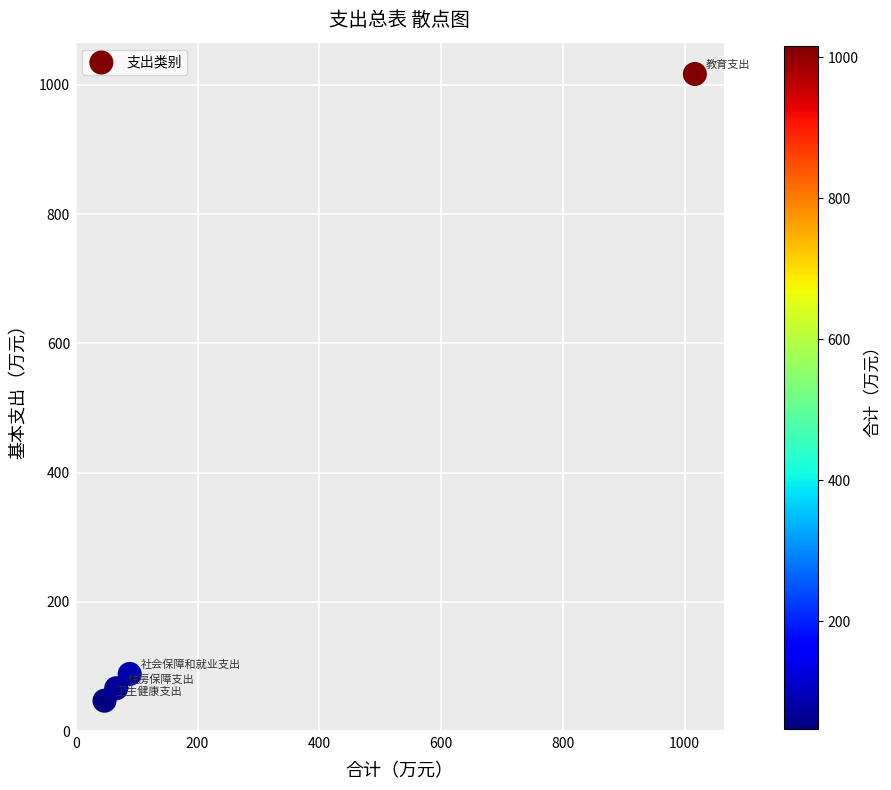

What is the average X value?

304.8